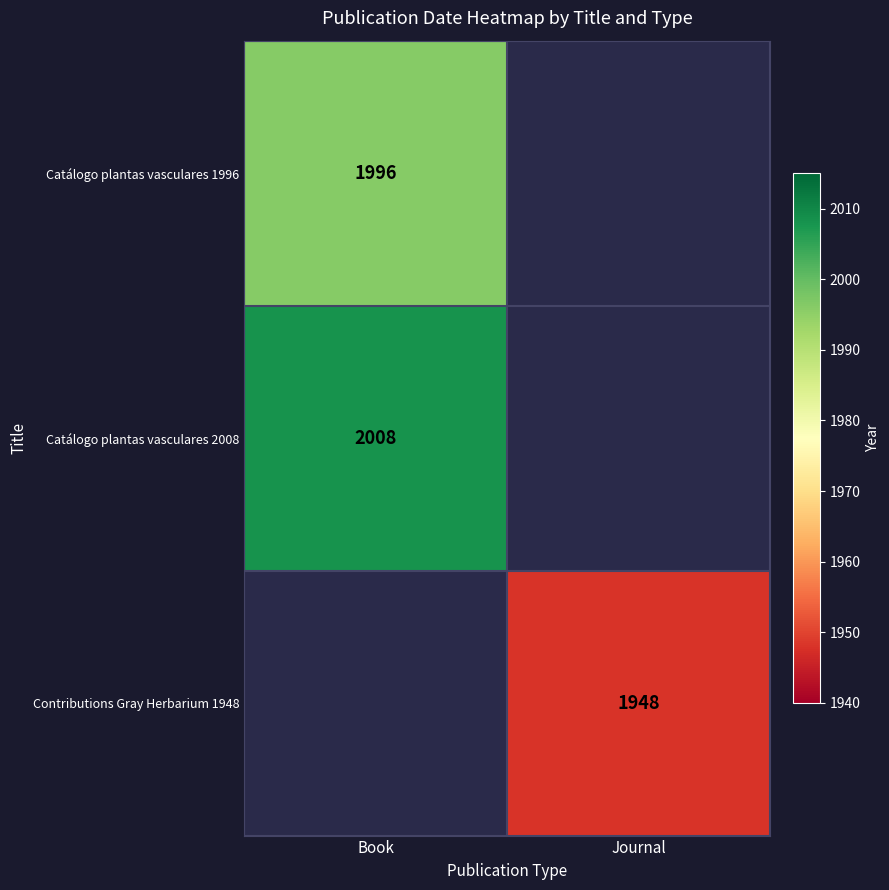

True or false: Catálogo plantas vasculares 2008 has a value of 2681 at Book.

False